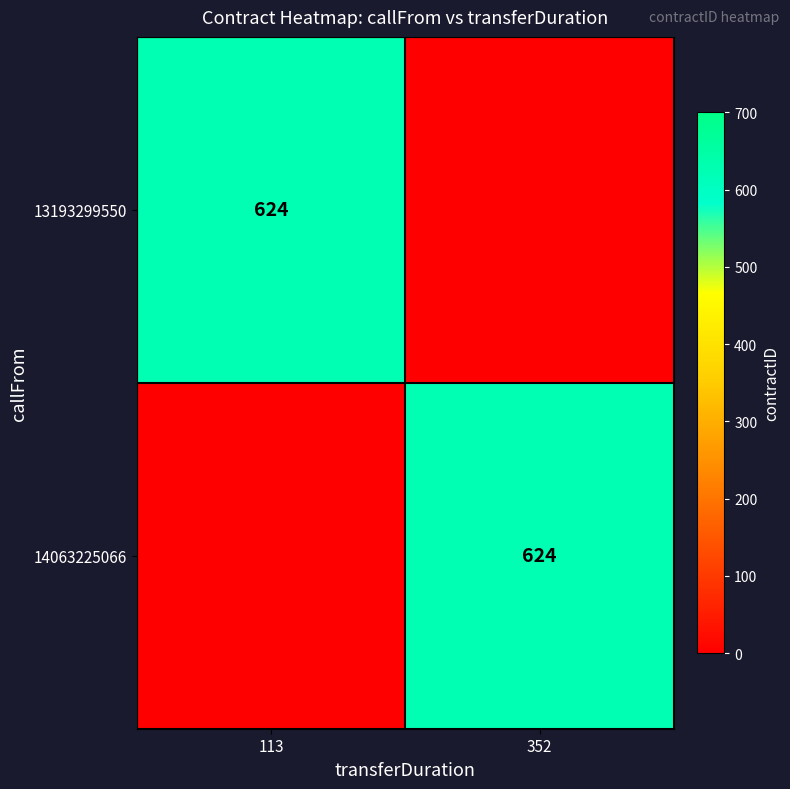

What is the total value across all series at 352?

624